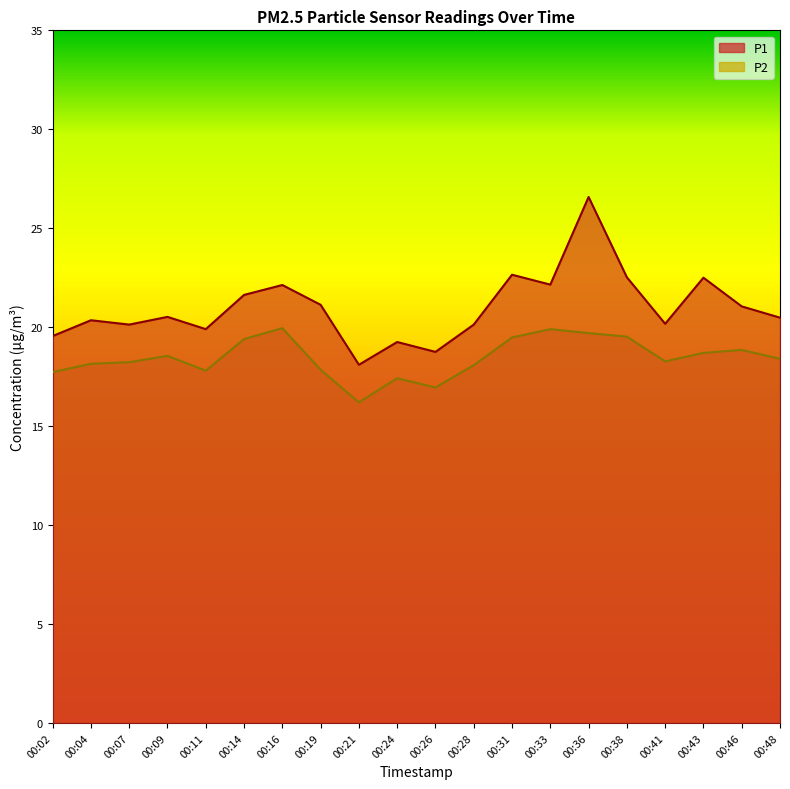

What is the spread (max minus min) of values at 00:28?

2.1